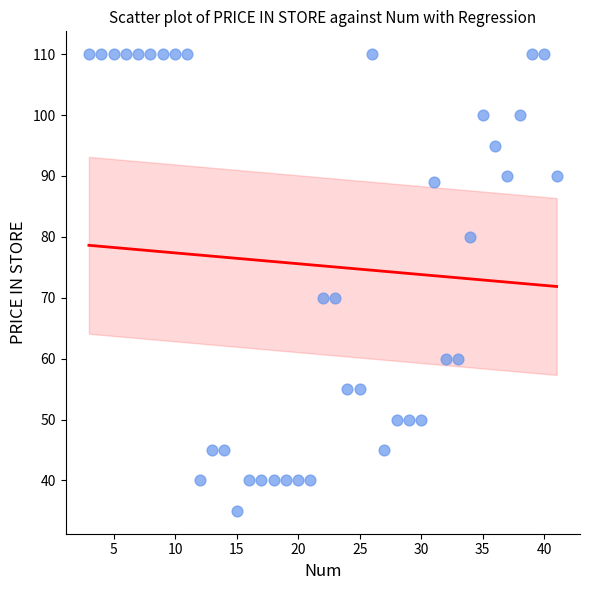

What is the range of Y values (max minus min)?

75